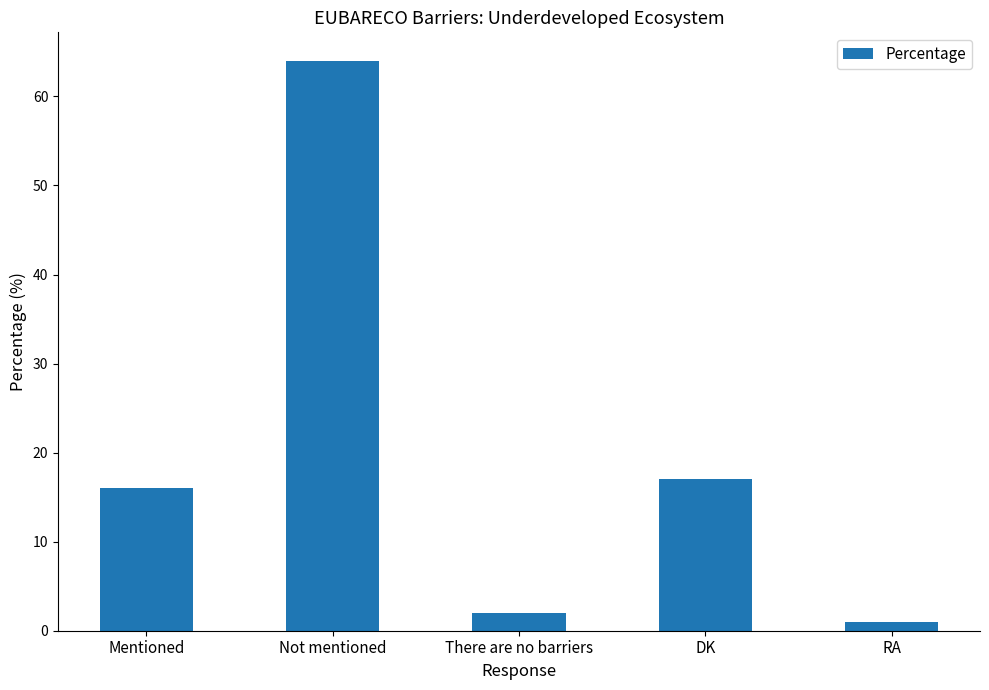

Approximately how many times larger is the value at Not mentioned compared to RA?

64.0